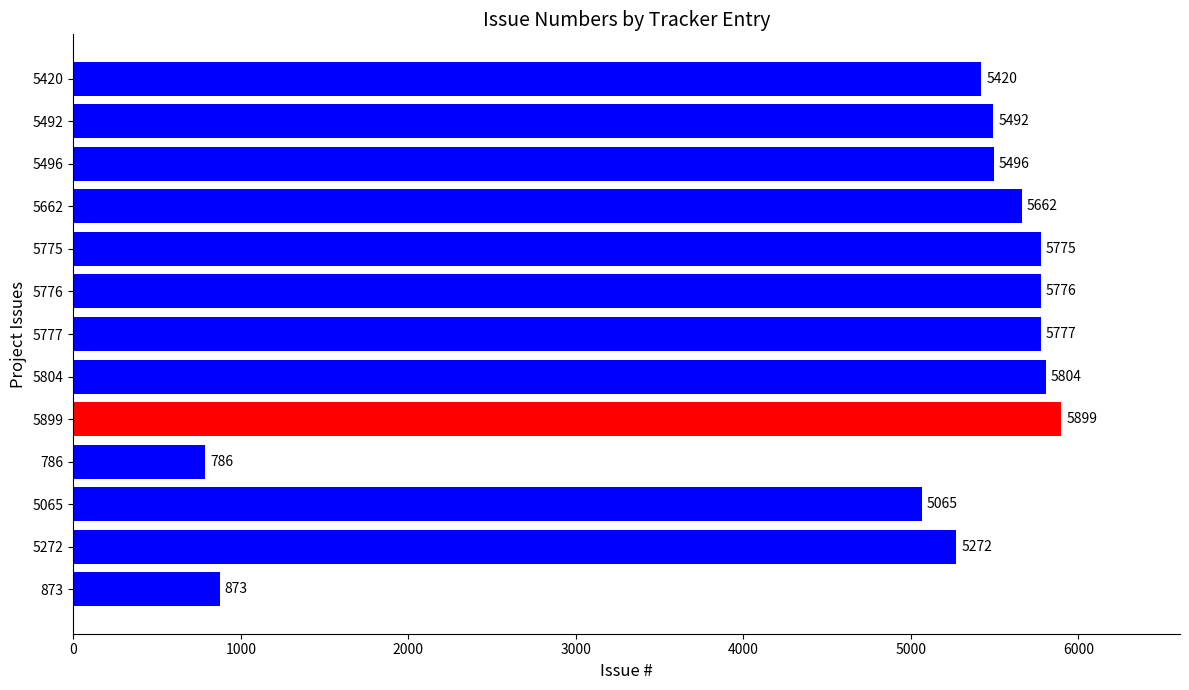

What is the difference between the maximum and minimum values?

5113